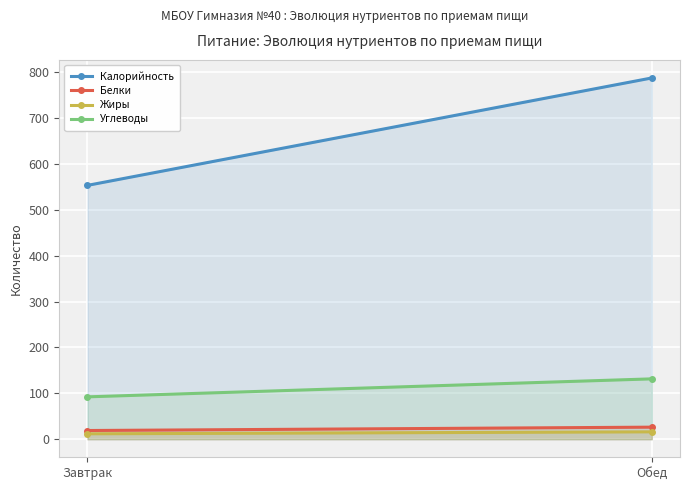

What are all the series names shown in the legend?

Калорийность, Белки, Жиры, Углеводы